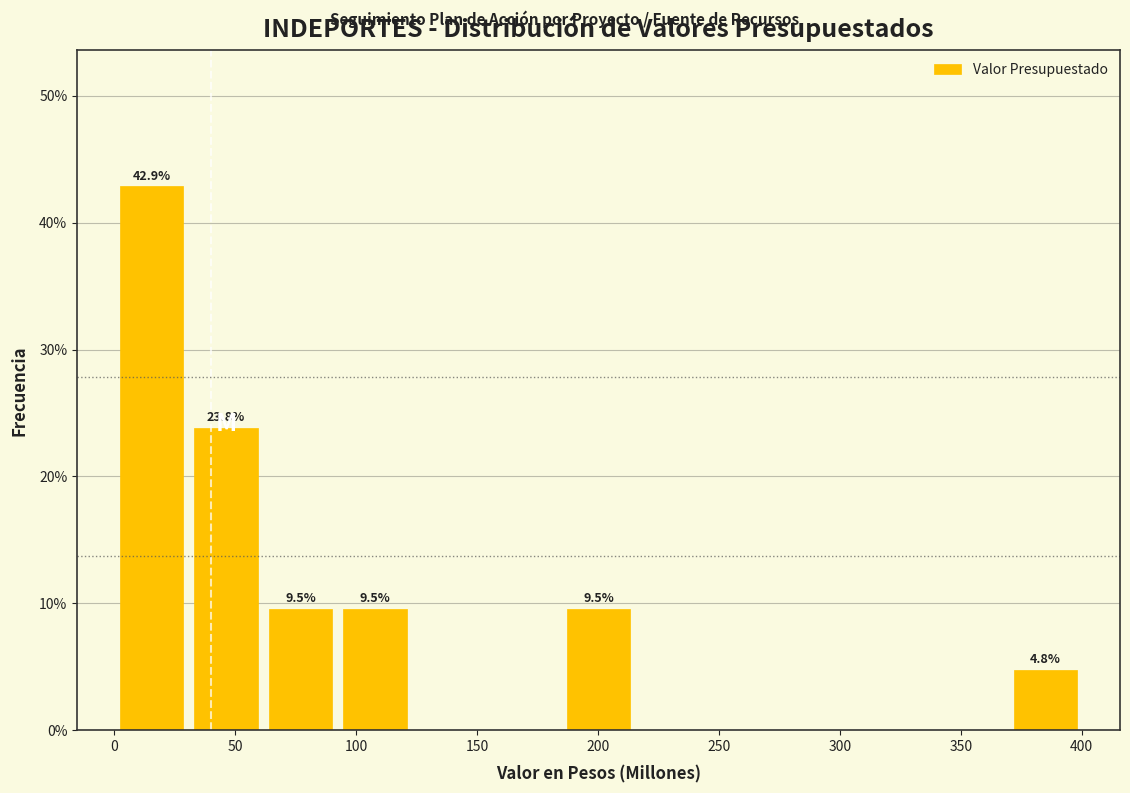

Which range on the x-axis has the tallest bar?

0 to 30